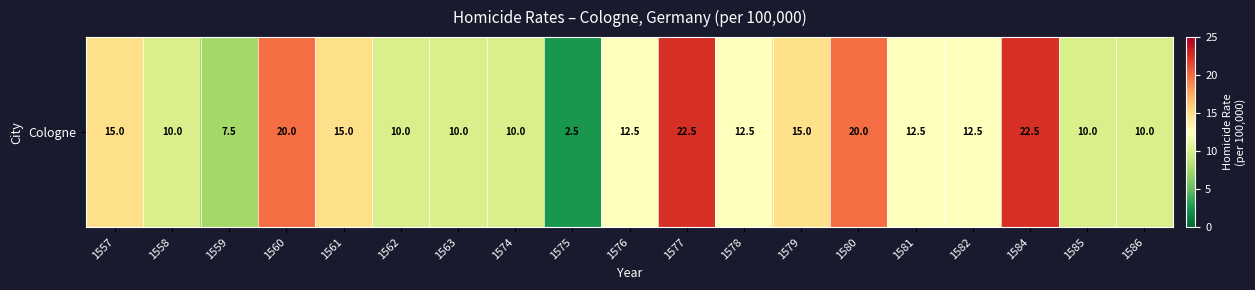

What is the difference between the second highest and second lowest values?

15.0